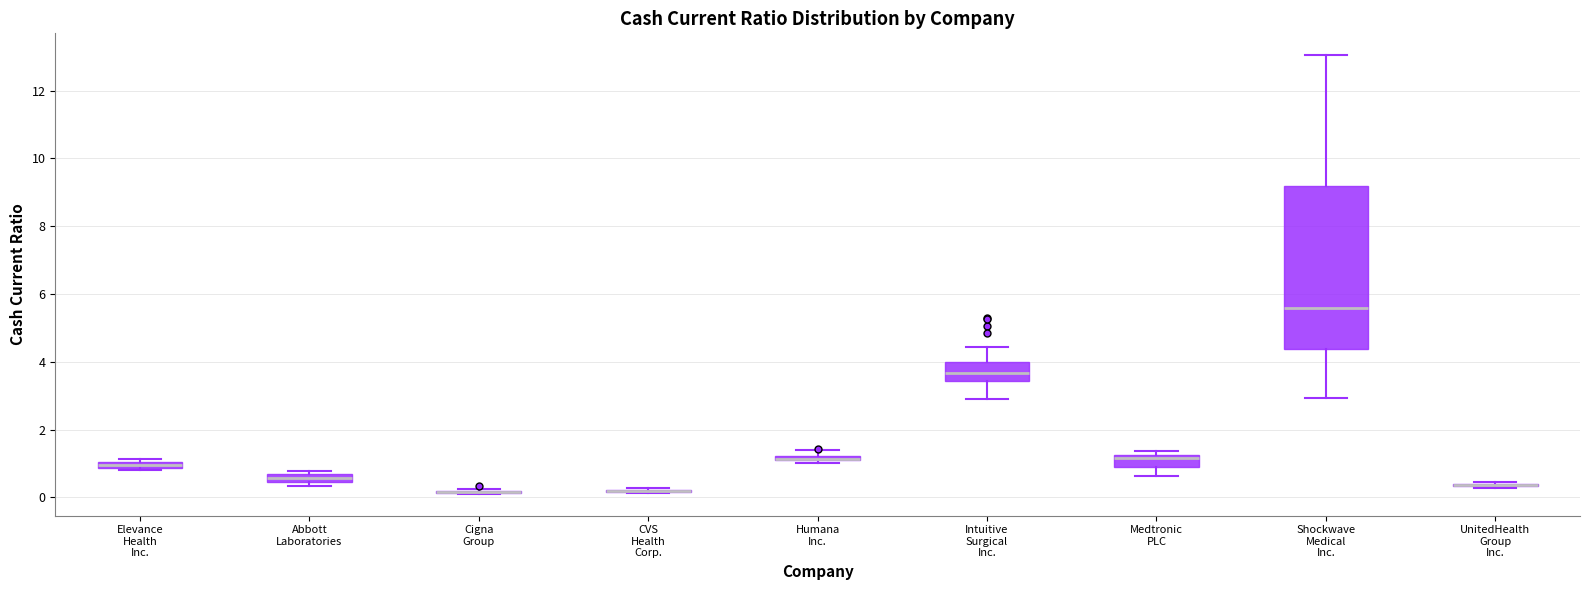

Comparing the boxes themselves (not the whiskers), which one is the tallest?

Shockwave Medical Inc.